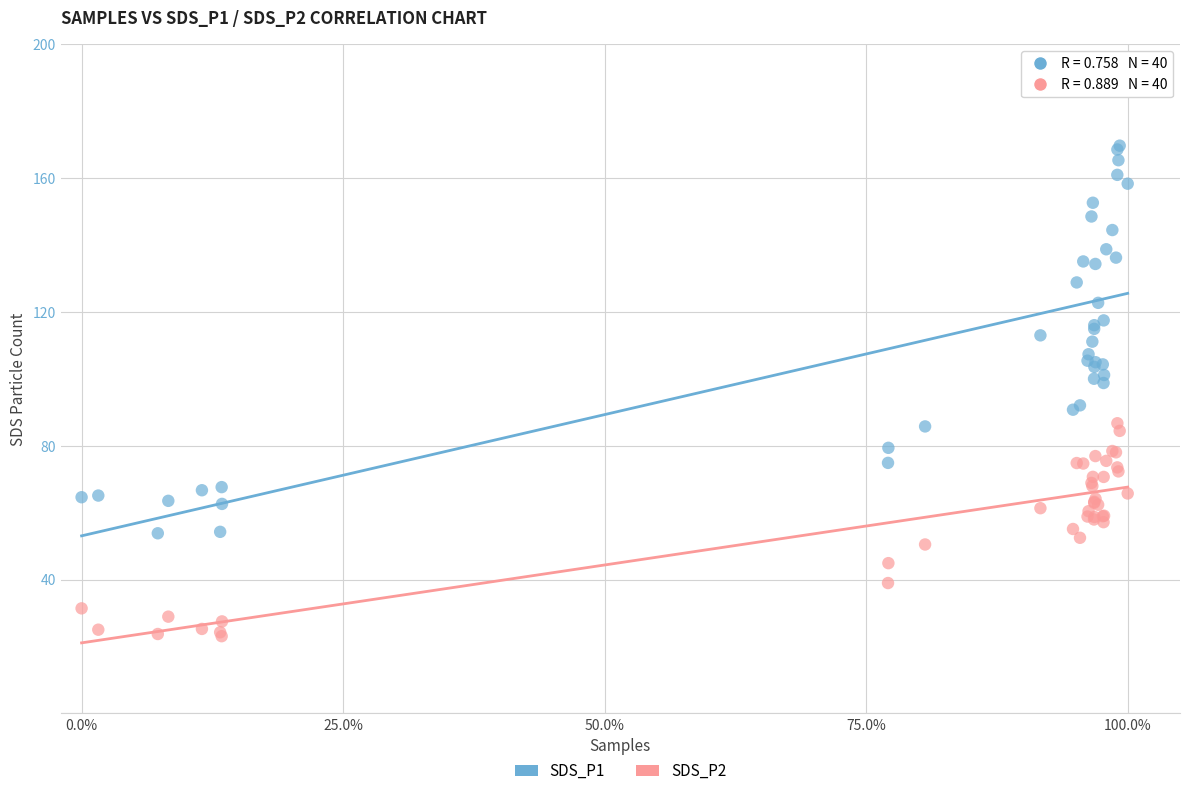

Which series reaches the minimum Y coordinate?

SDS_P2